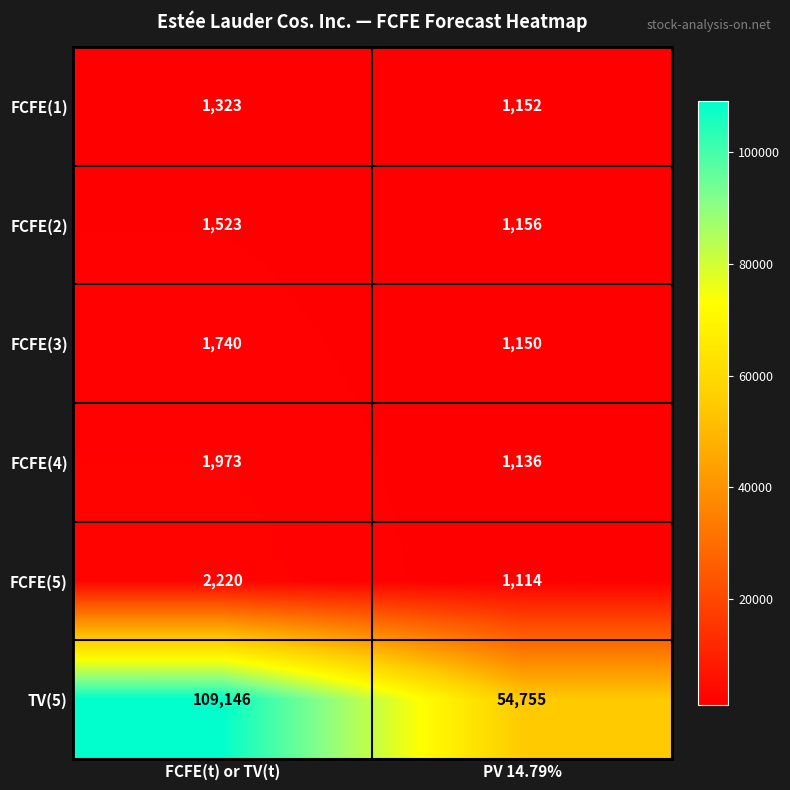

Between FCFE(t) or TV(t) and PV 14.79%, which series saw the biggest shift?

TV(5)